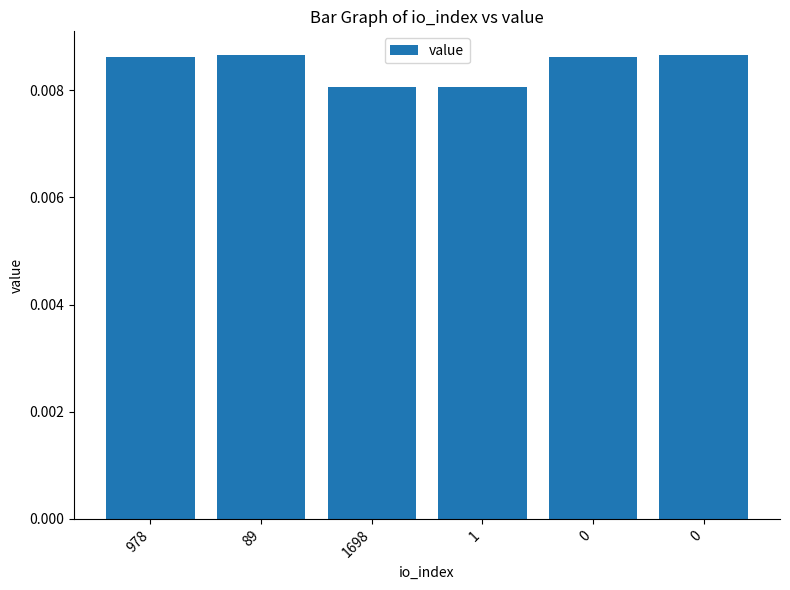

Are the bars grouped side by side (vs. stacked)?

No